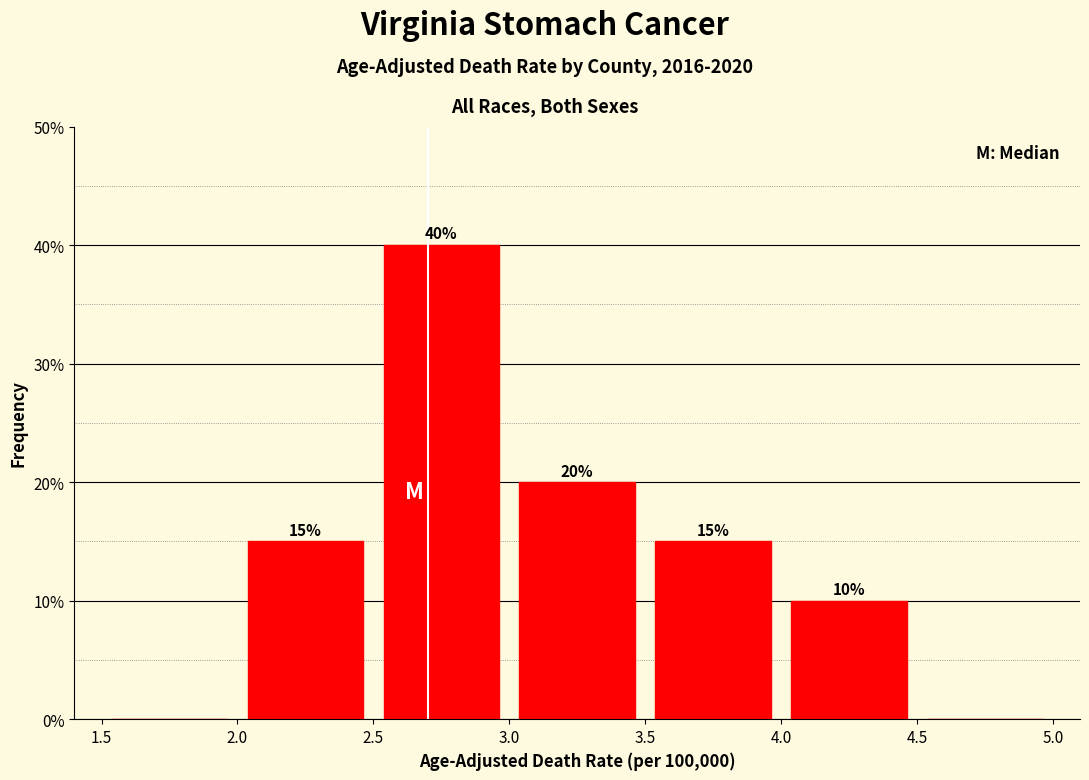

Which range on the x-axis has the tallest bar?

2.5 to 3.0